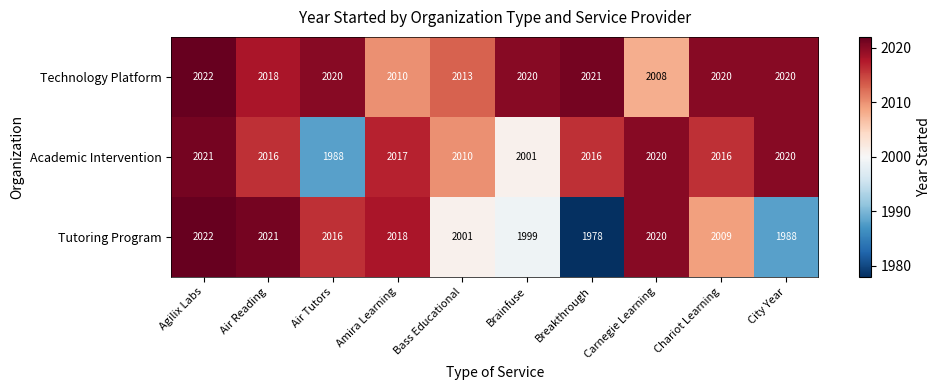

What is the difference between the second highest and second lowest values in the Academic Intervention series?

19